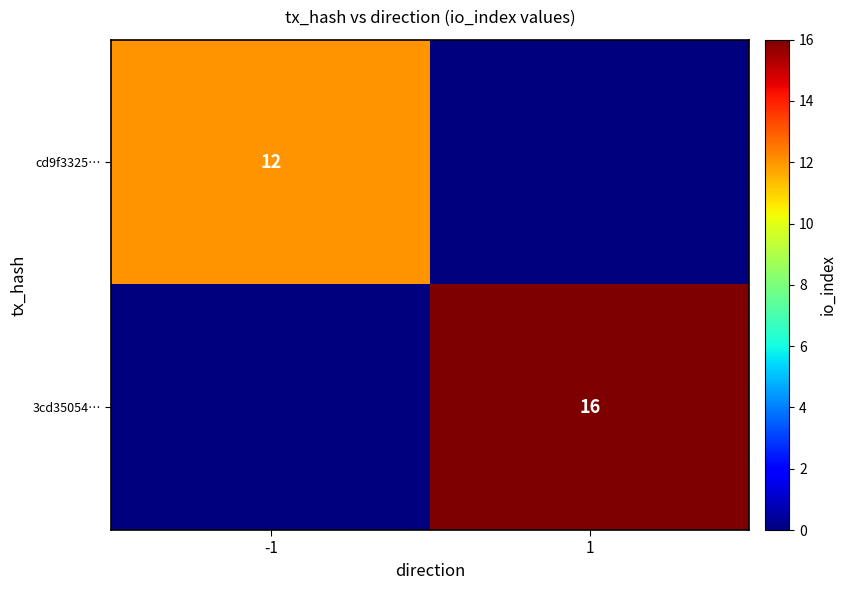

Is it true that 3cd35054… equals 16 at 1?

True